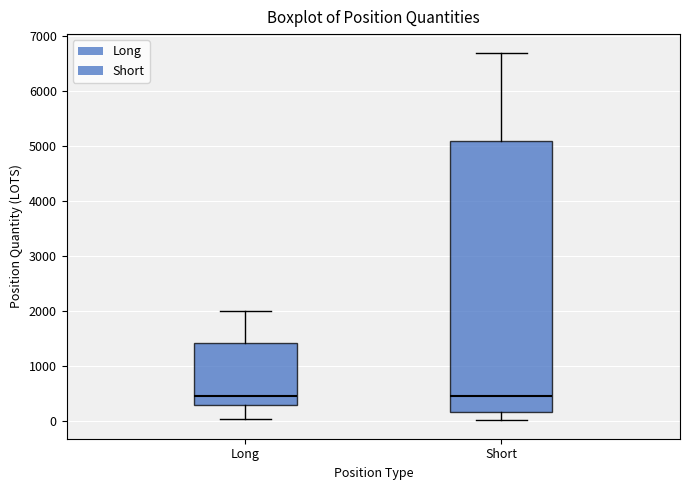

Comparing the boxes themselves (not the whiskers), which one is the tallest?

Short